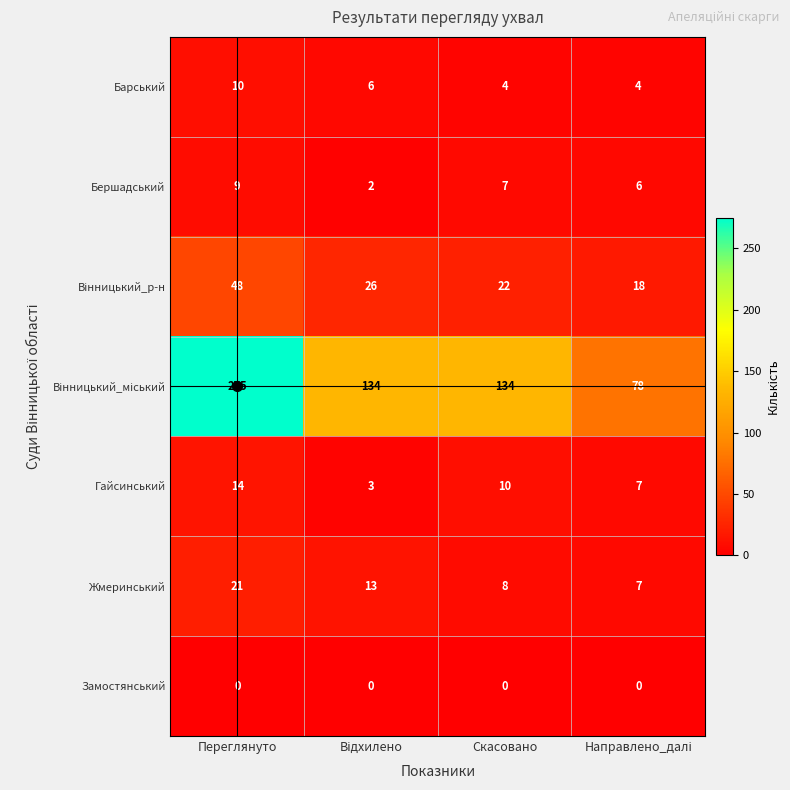

At which category is the sum across all series the highest?

Переглянуто